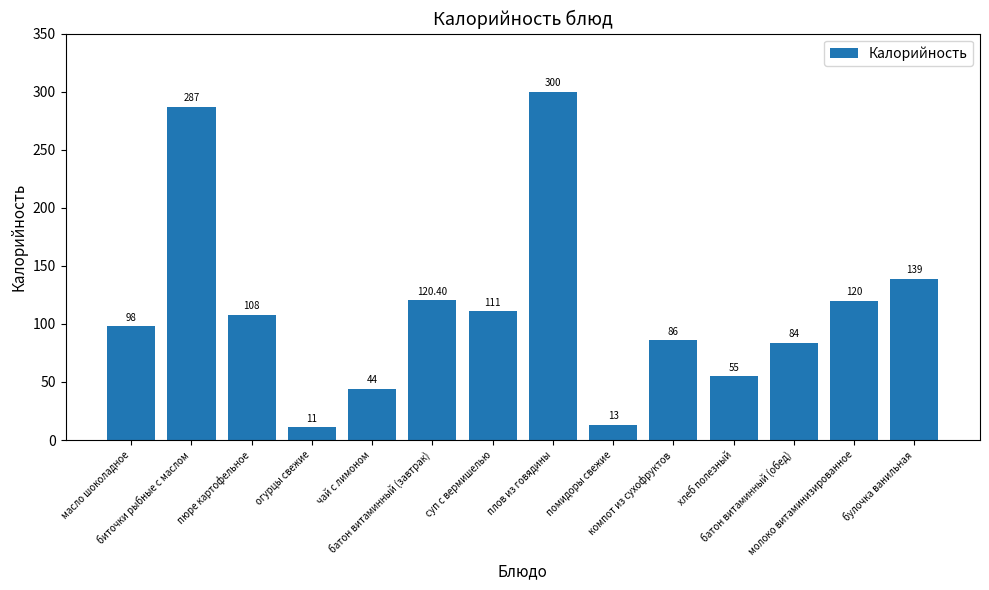

True or false: the data shows 114.4 at биточки рыбные с маслом.

False